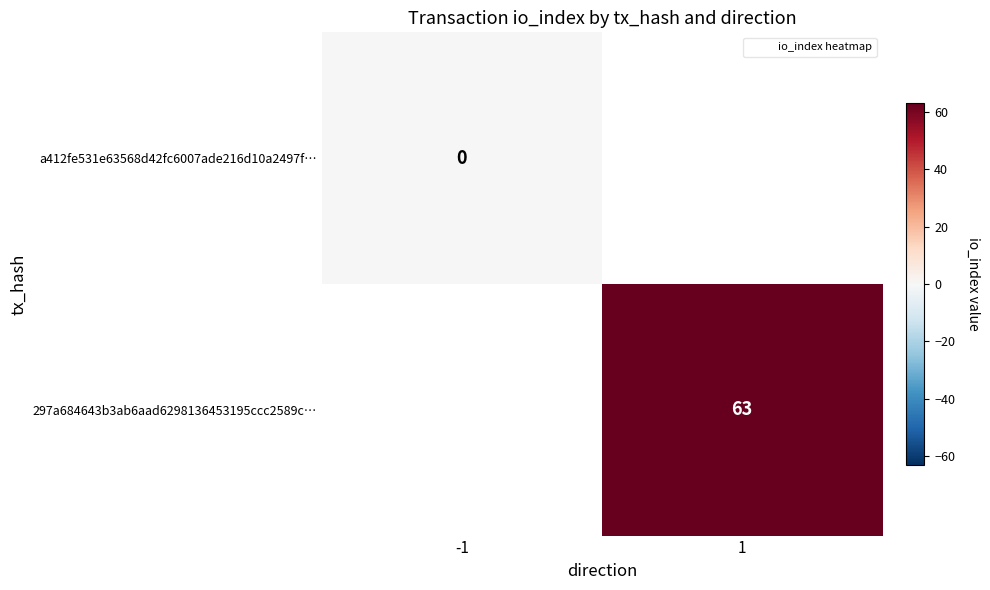

How many data points does each series have?

2